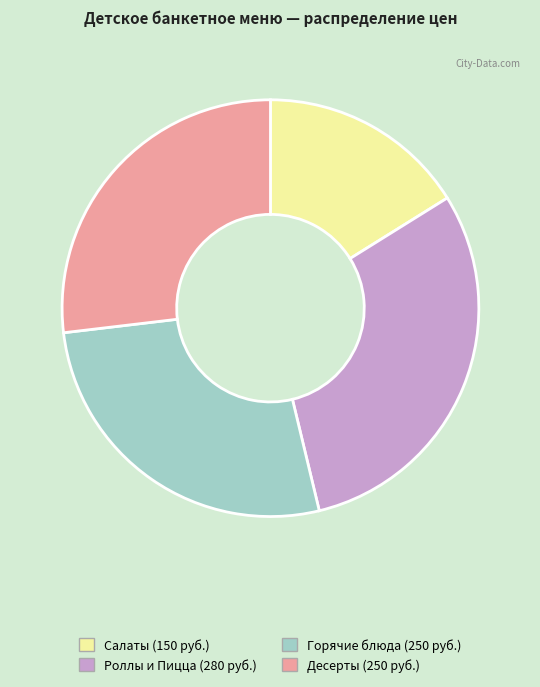

Do Салаты and Роллы и Пицца together represent more than half of the pie?

No